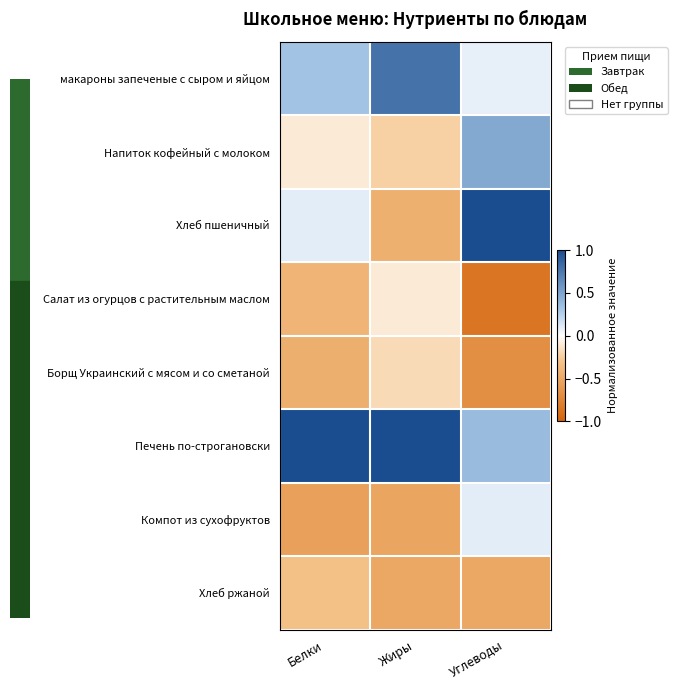

Reading right to left, transcribe all the data shown in this chart.

макароны запеченые с сыром и яйцом: Углеводы=0.1	Жиры=0.8	Белки=0.3
Напиток кофейный с молоком: Углеводы=0.5	Жиры=-0.2	Белки=-0.1
Хлеб пшеничный: Углеводы=1.0	Жиры=-0.4	Белки=0.1
Салат из огурцов с растительным маслом: Углеводы=-0.9	Жиры=-0.1	Белки=-0.4
Борщ Украинский с мясом и со сметаной: Углеводы=-0.7	Жиры=-0.2	Белки=-0.4
Печень по-строгановски: Углеводы=0.4	Жиры=1.0	Белки=1.0
Компот из сухофруктов: Углеводы=0.1	Жиры=-0.5	Белки=-0.5
Хлеб ржаной: Углеводы=-0.5	Жиры=-0.5	Белки=-0.3